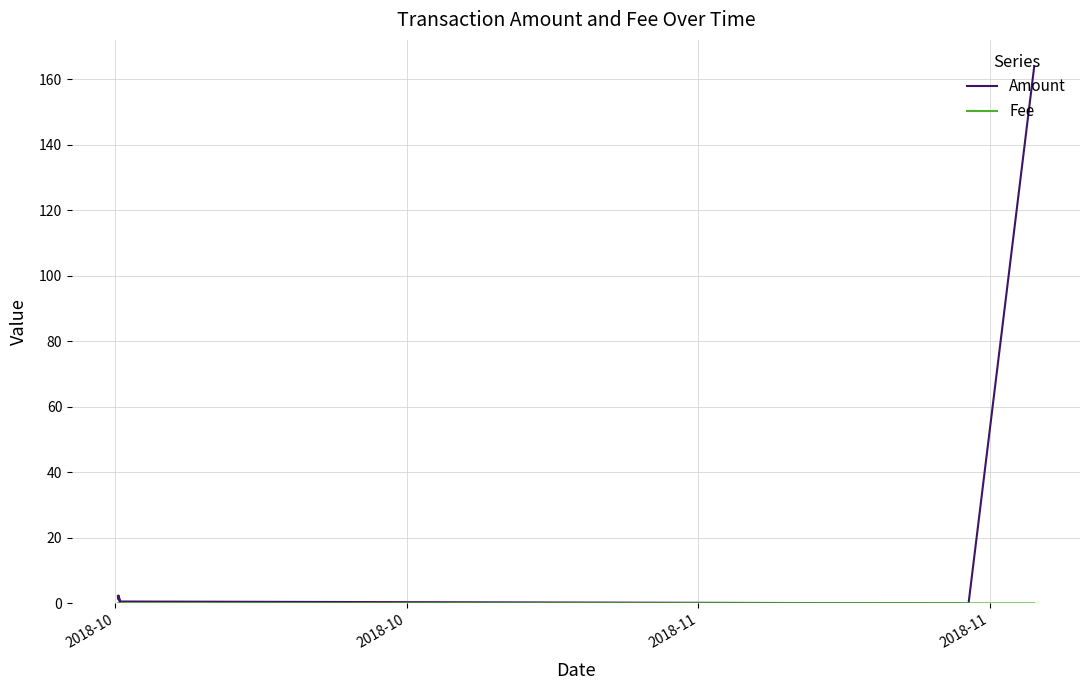

At 2018-11, list the series in order from smallest to largest.

Fee, Amount